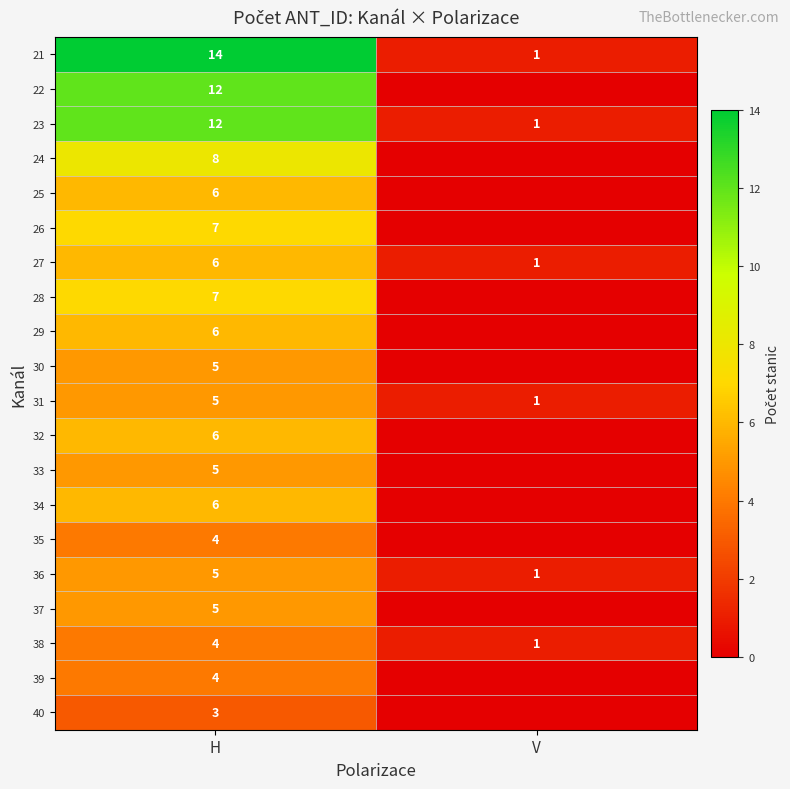

The 30 series shows 3 at H. True or false?

False